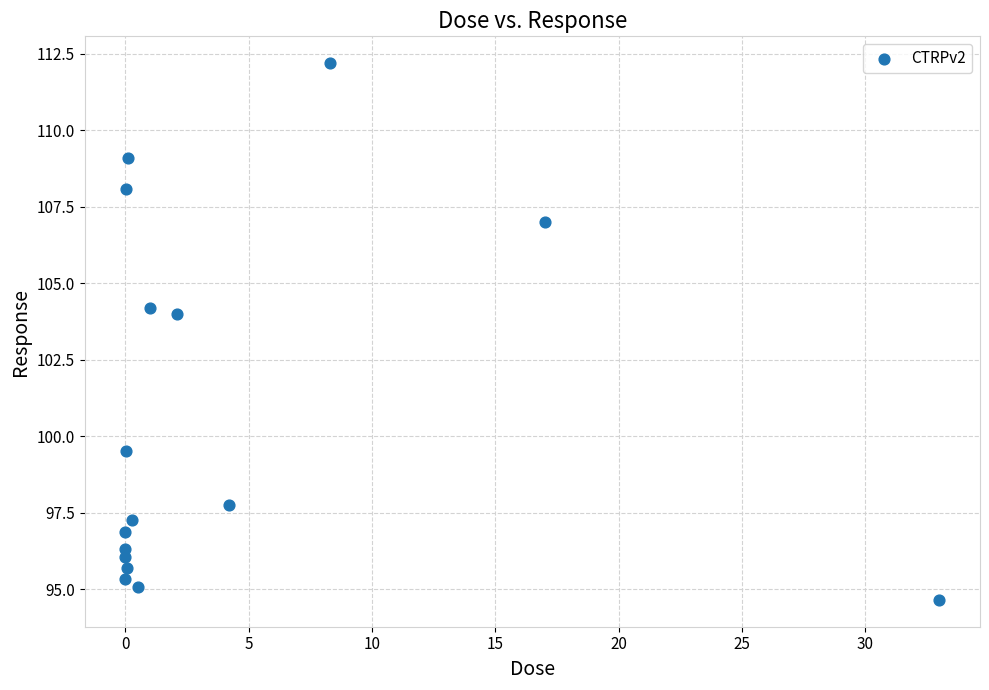

What Y value in the scatter plot is closest to 103?

104.0